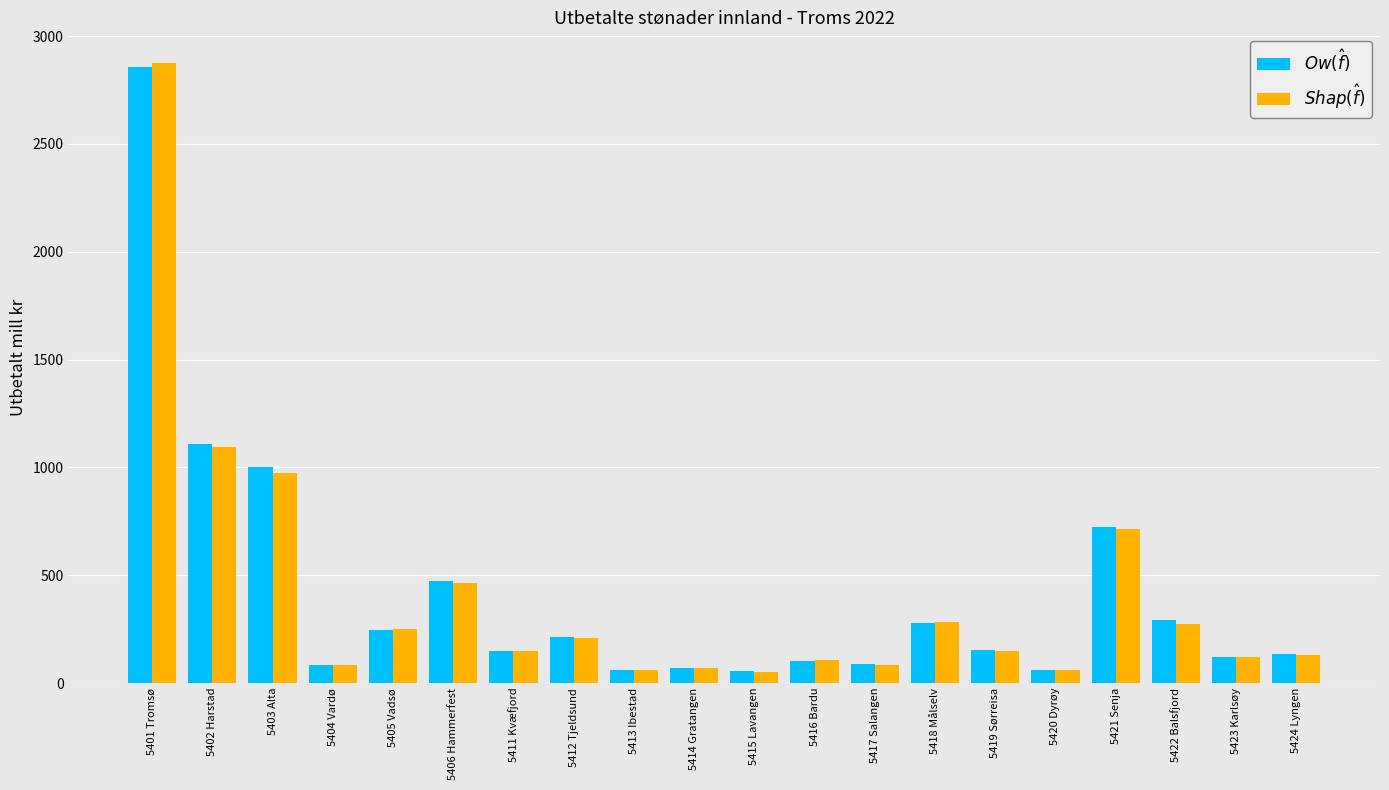

Which label corresponds to the largest value in the chart?

5401 Tromsø